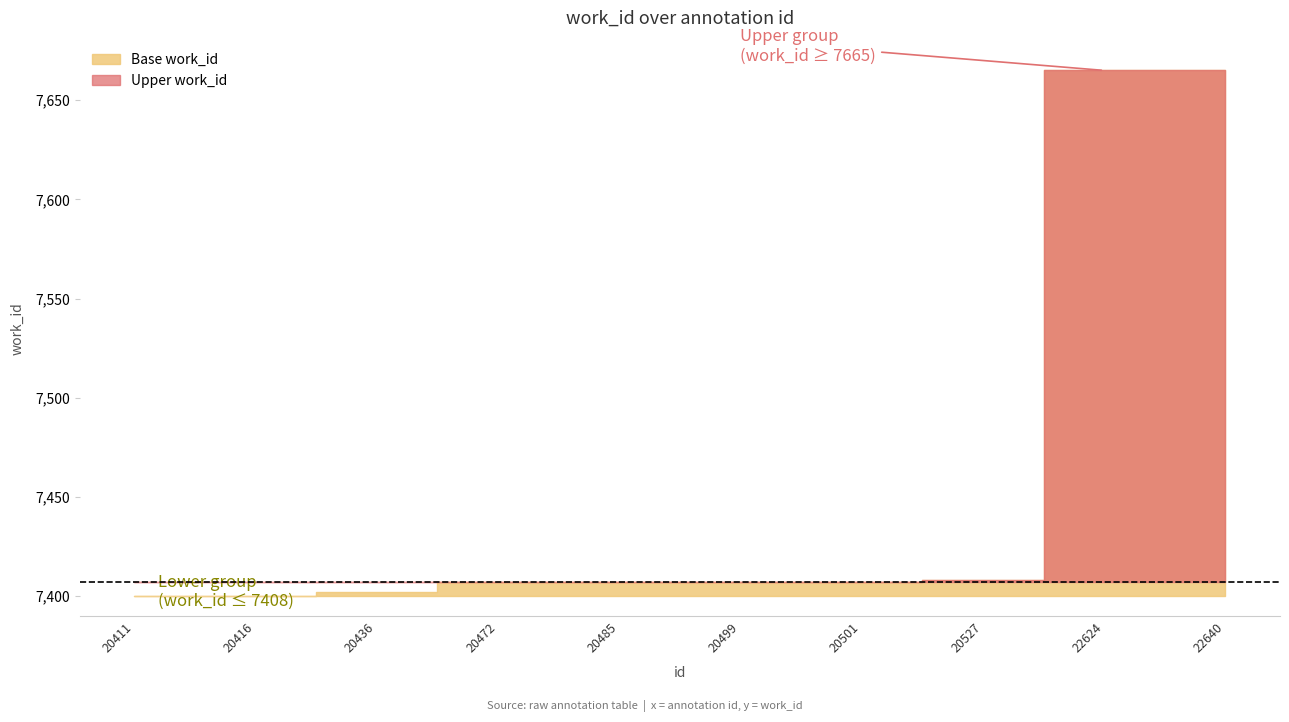

What is the change in value from 20527 to 22624?

+257